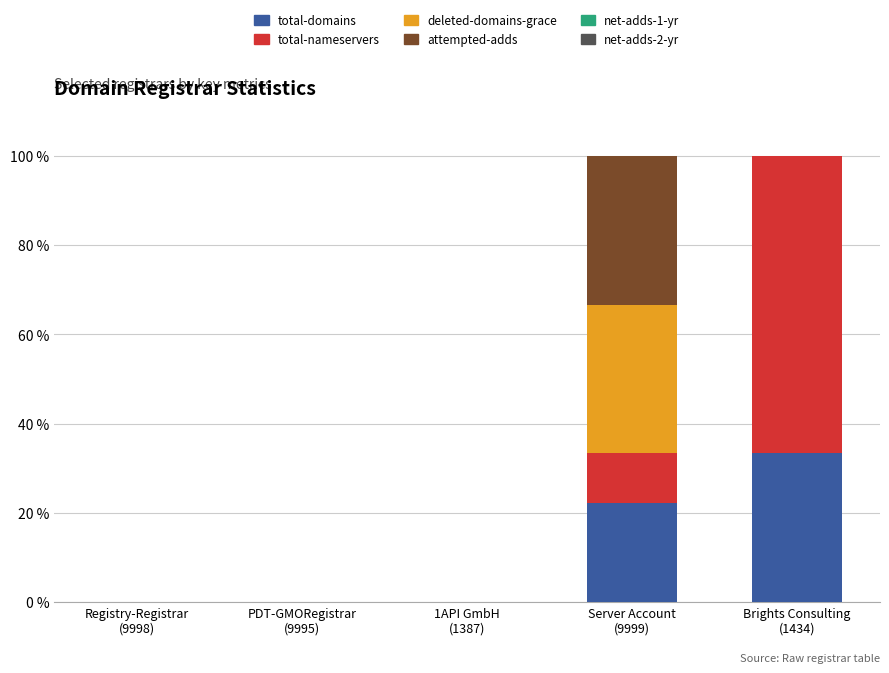

How many categories are shown in the chart?

5